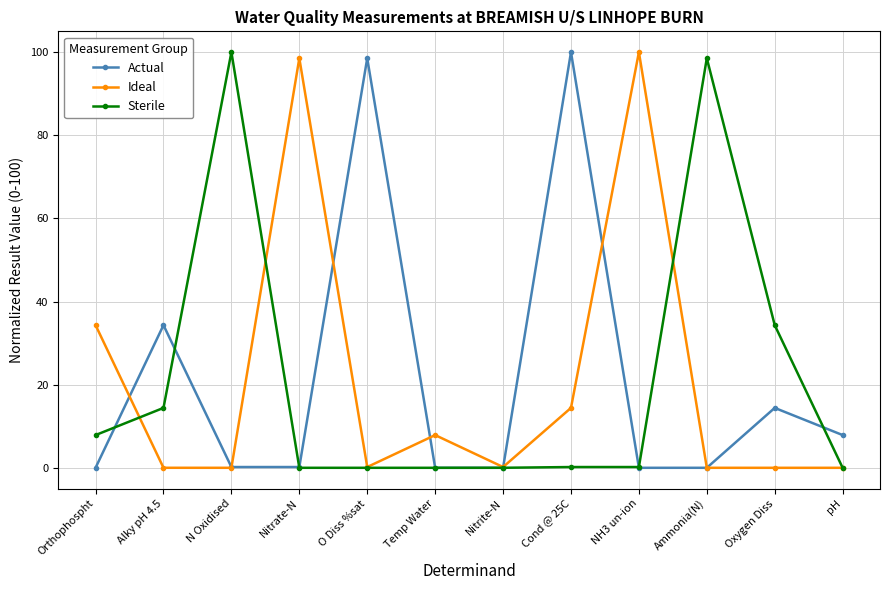

True or false: Actual has a value of 162.7 at O Diss %sat.

False